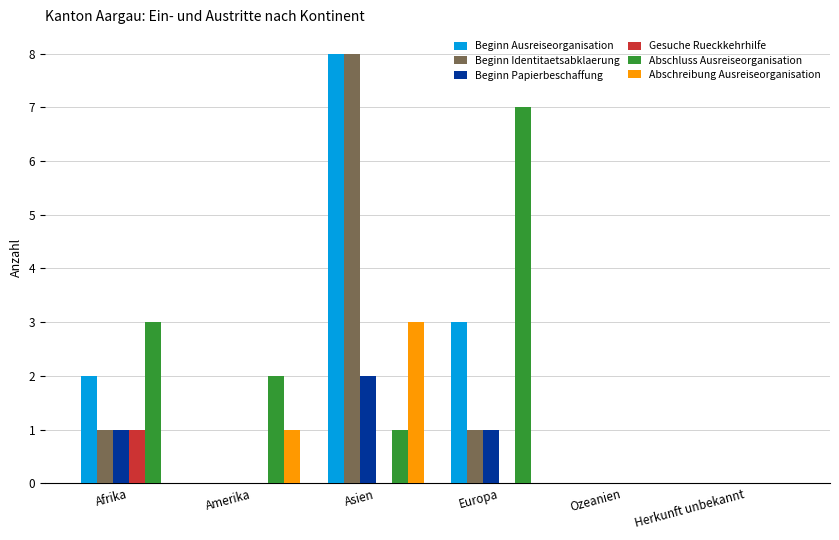

Reading right to left, what are all the values shown in this chart?

Beginn Ausreiseorganisation: 0	0	3	8	0	2
Beginn Identitaetsabklaerung: 0	0	1	8	0	1
Beginn Papierbeschaffung: 0	0	1	2	0	1
Gesuche Rueckkehrhilfe: 0	0	0	0	0	1
Abschluss Ausreiseorganisation: 0	0	7	1	2	3
Abschreibung Ausreiseorganisation: 0	0	0	3	1	0